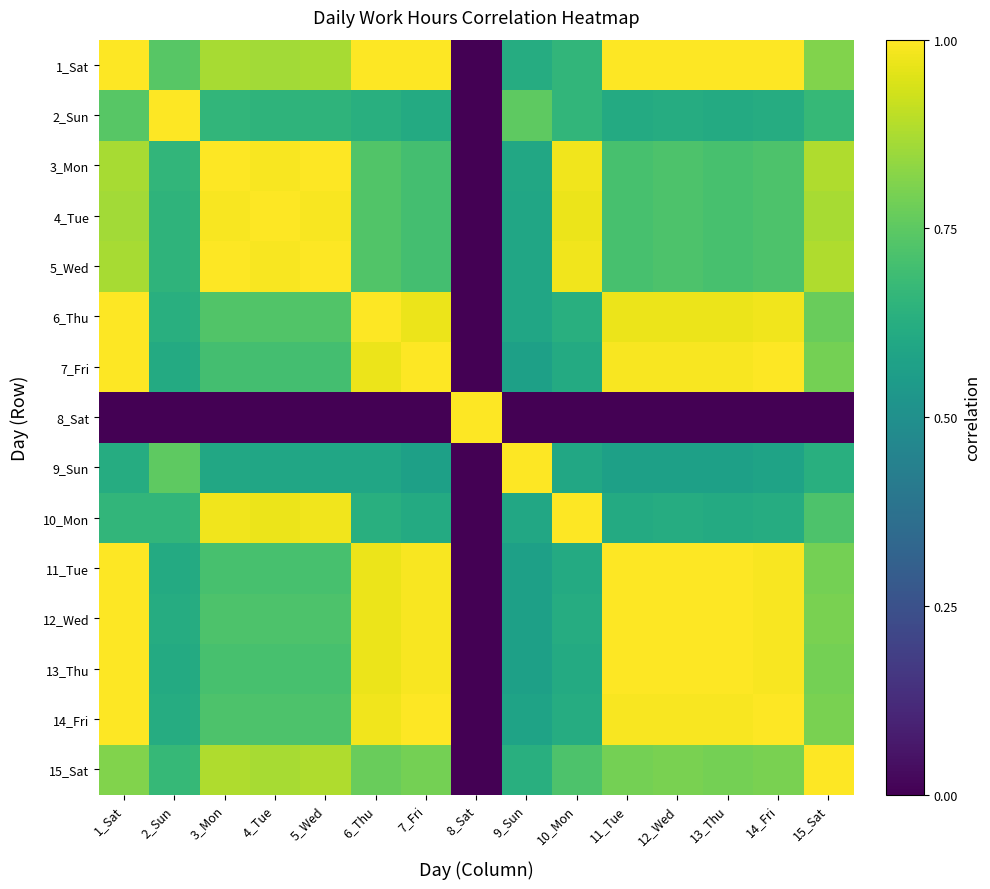

How many data points does each series have?

15